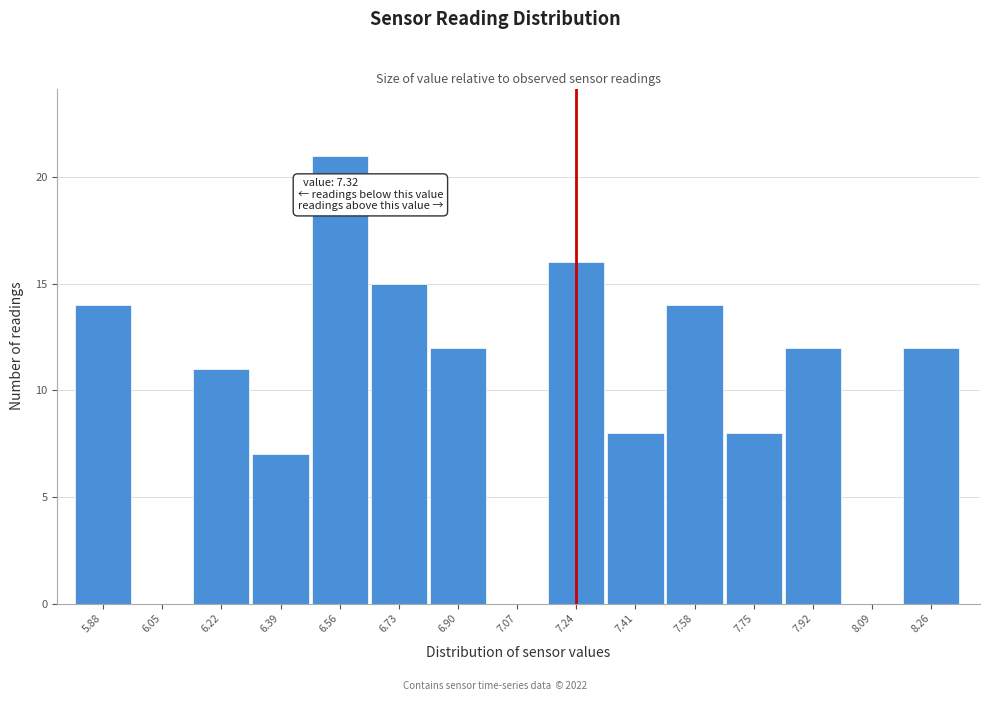

Reading left to right, what are all the values shown in this chart?

5.88=14	6.05=0	6.22=11	6.39=7	6.56=21	6.73=15	6.90=12	7.07=0	7.24=16	7.41=8	7.58=14	7.75=8	7.92=12	8.09=0	8.26=12